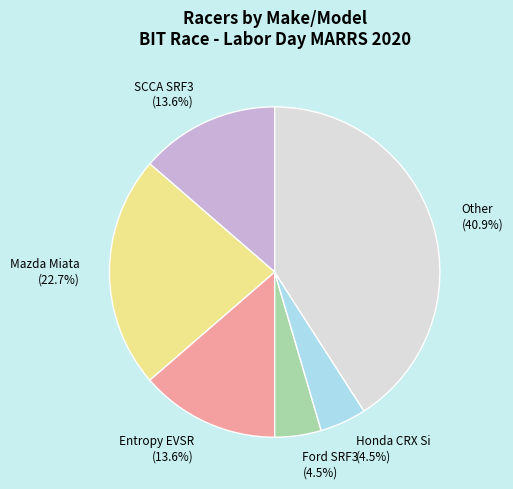

Which slice is the largest?

Other (40.9%)